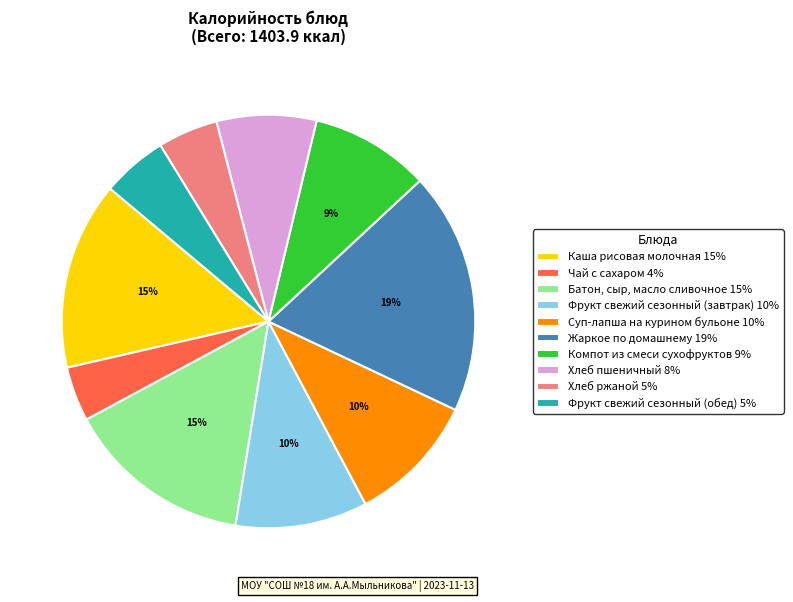

To the nearest percent, what percentage of the pie is Батон, сыр, масло сливочное 15%?

15%